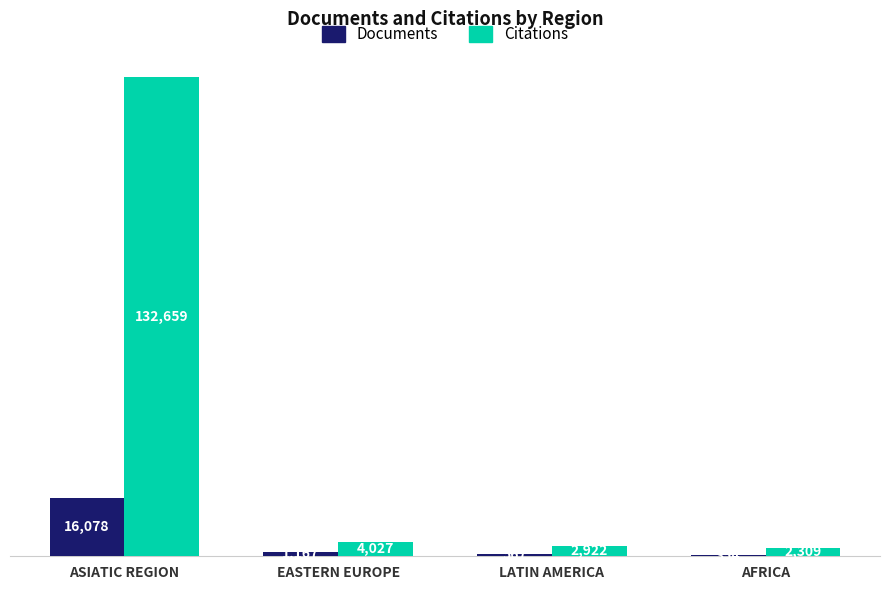

How many groups of bars are there?

4